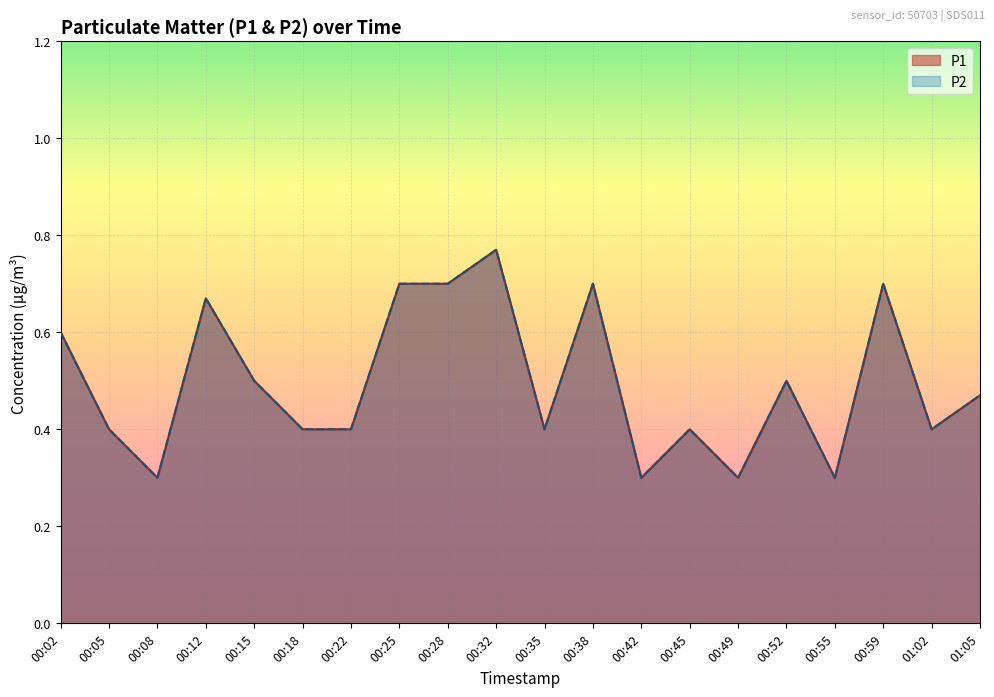

Where is P2 nearest to the value 0?

00:08